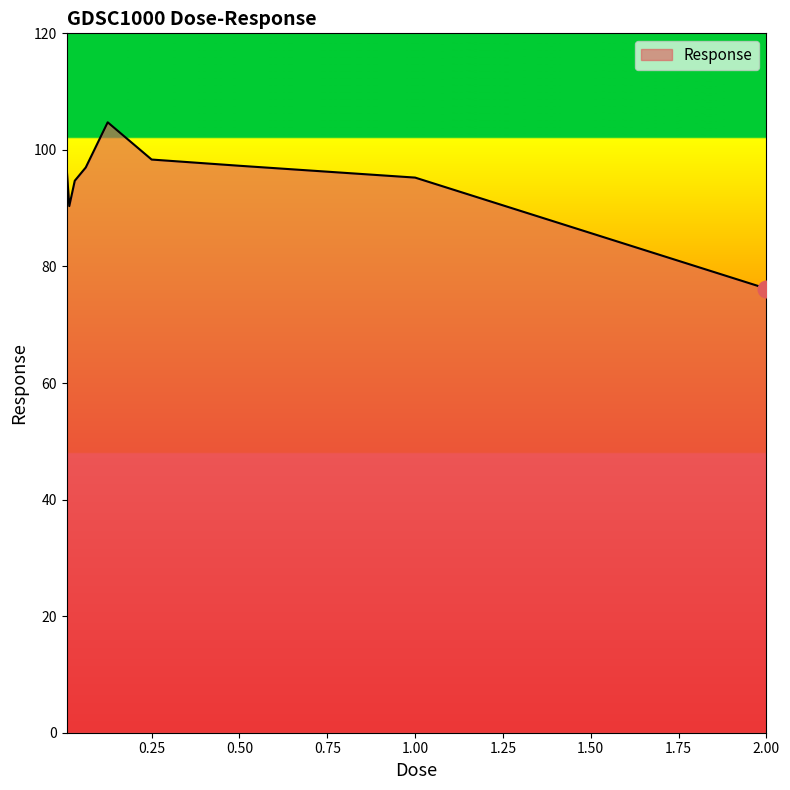

What is the smallest value displayed?

76.2